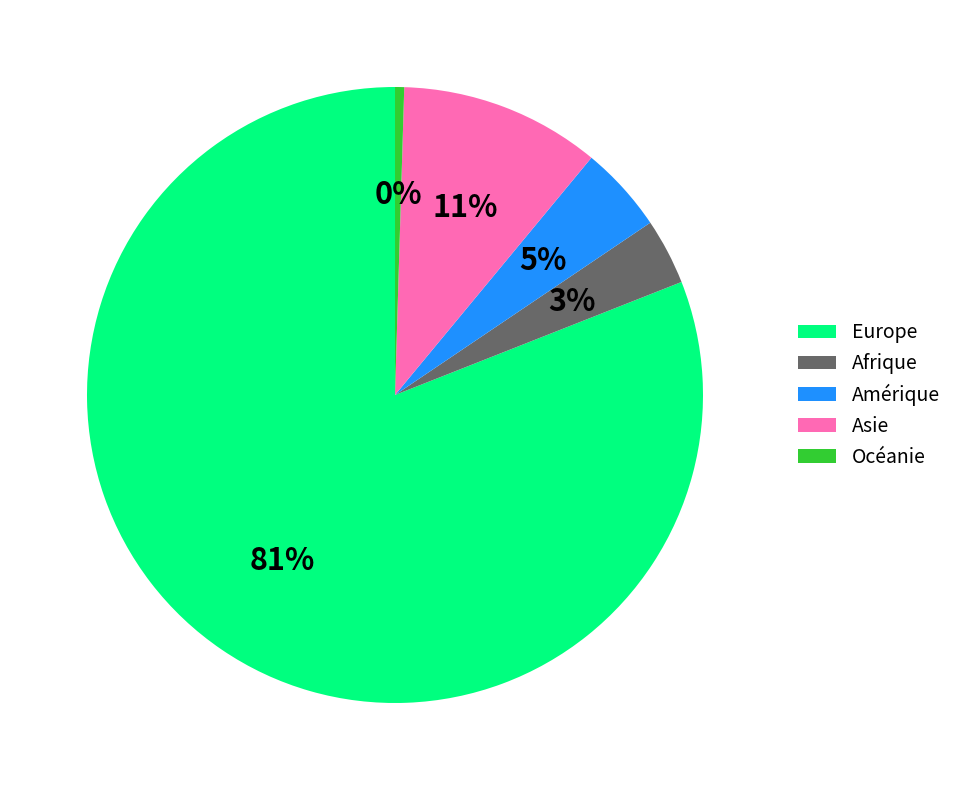

Which category has the biggest portion of the pie?

Europe